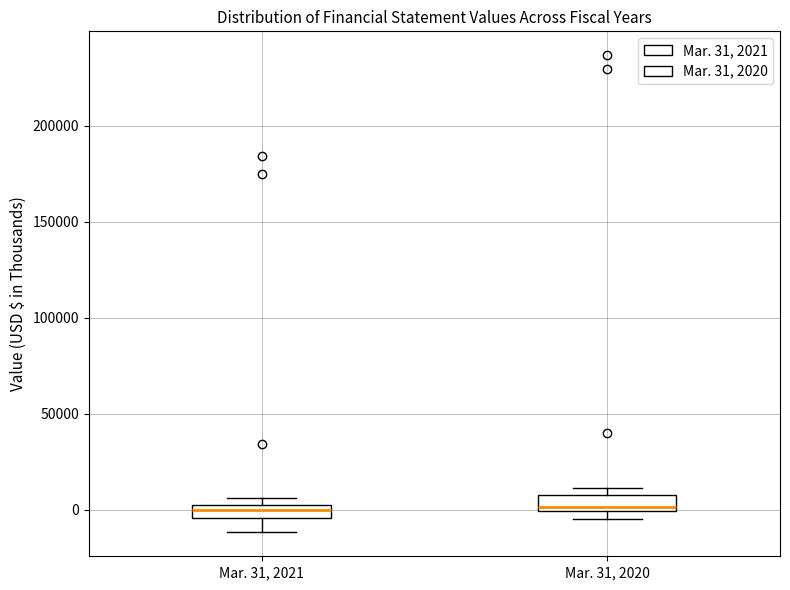

Where is the lower edge of the box for Mar. 31, 2020 on the y-axis? The values are not printed on the chart, so give them approximately, as read against the axis.

0